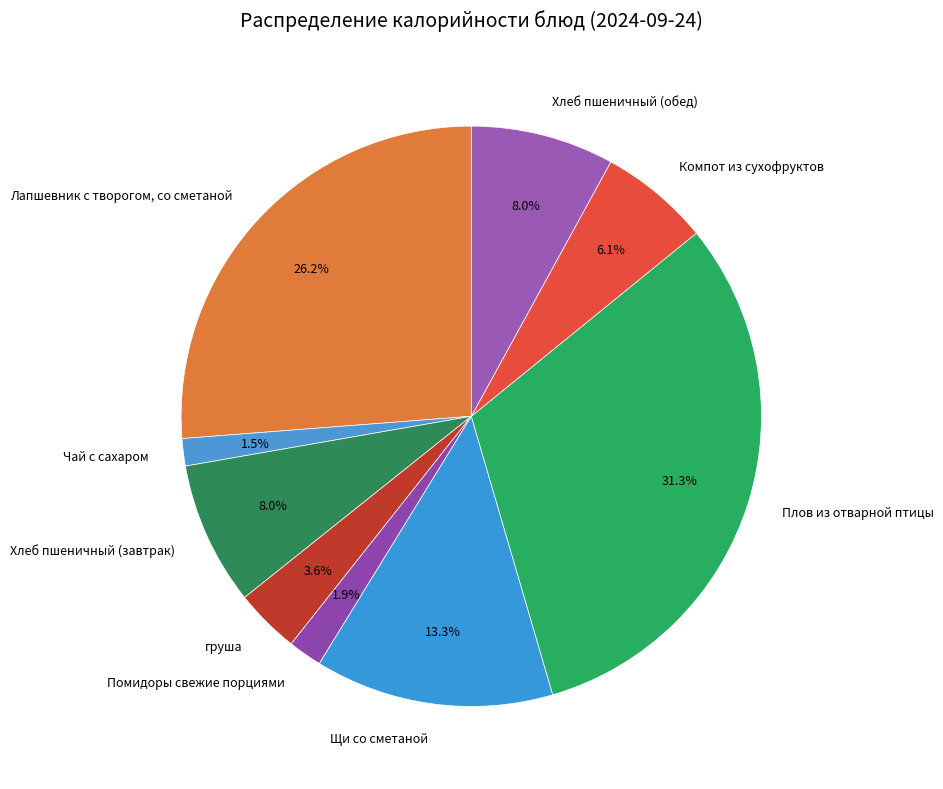

How many slices are in this pie chart?

9